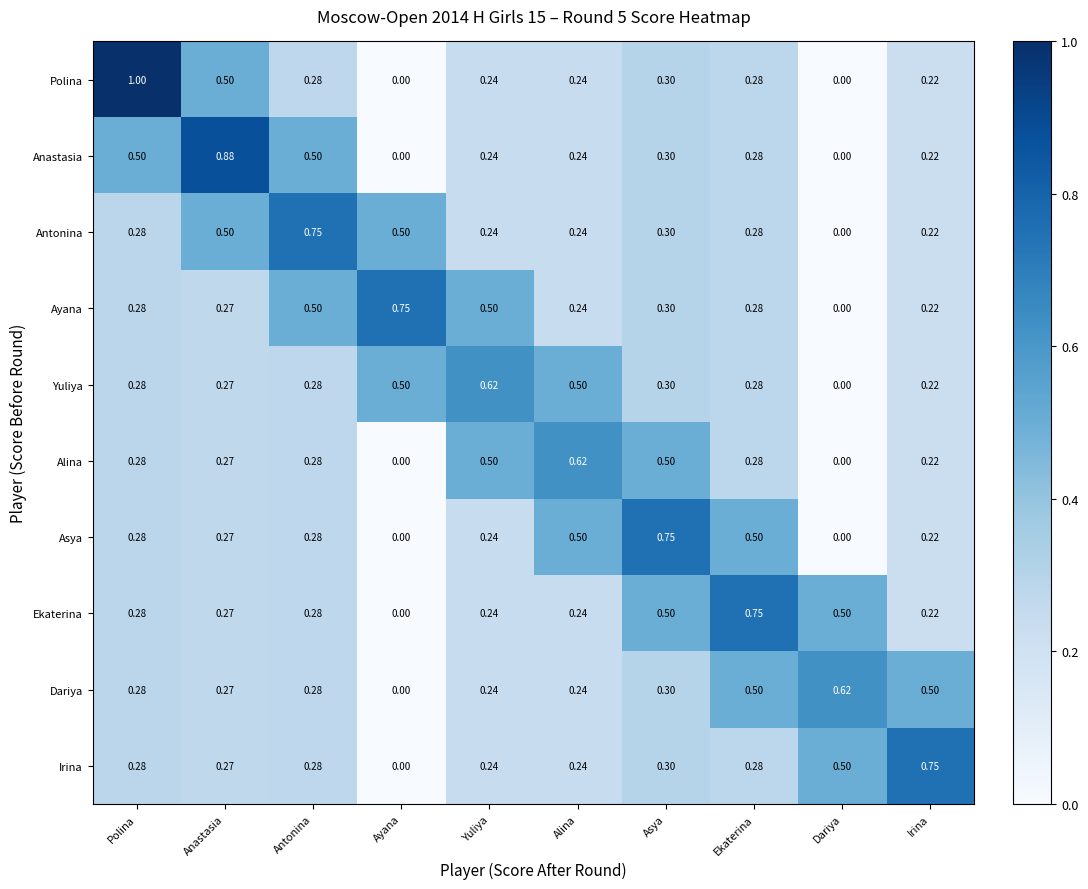

Where is Antonina nearest to the value 0?

Dariya